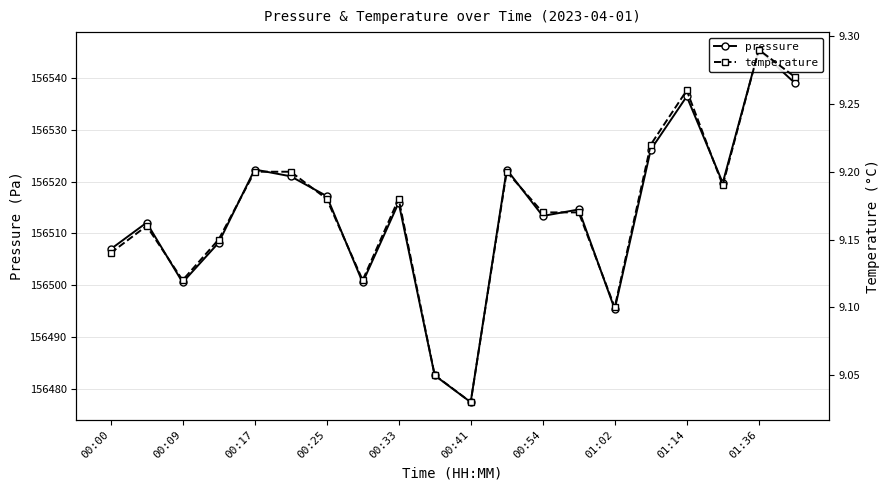

What is the minimum value shown in the chart?

9.0